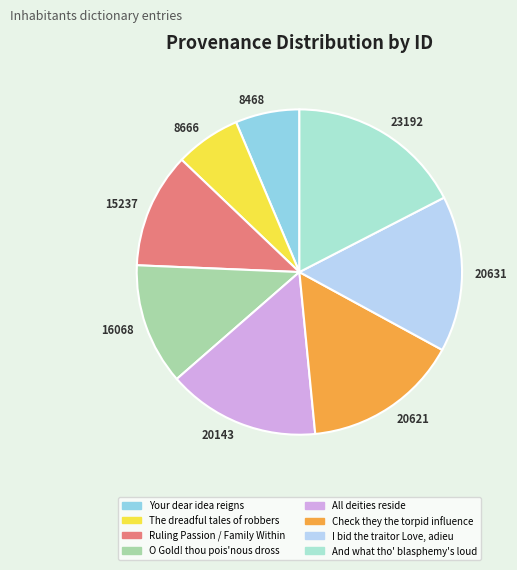

To the nearest percent, what is the difference between the O Gold! thou pois'nous dross and Ruling Passion / Family Within slice percentages?

1%